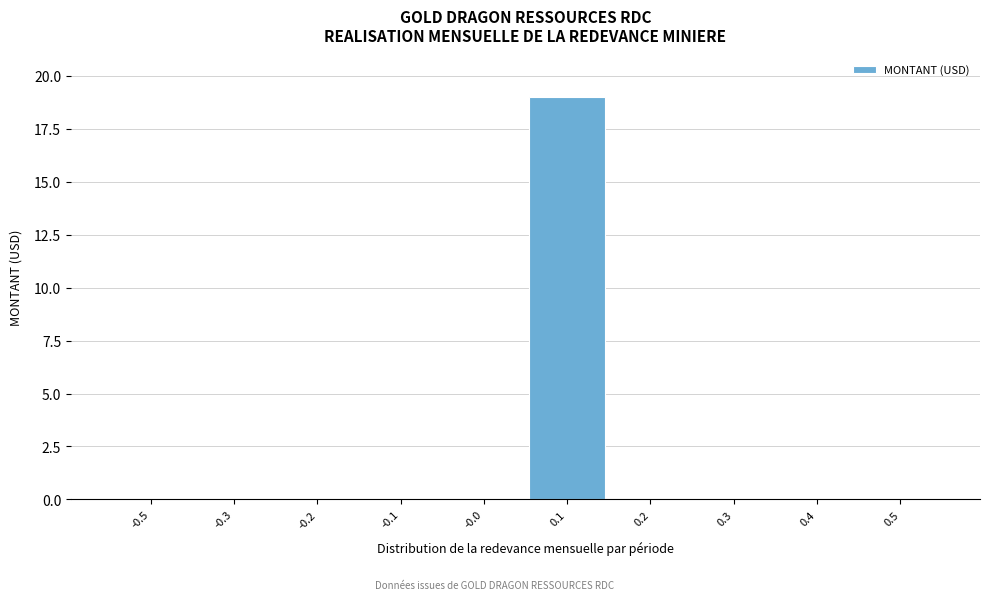

Reading left to right, transcribe all the data shown in this chart.

-0.5=0	-0.3=0	-0.2=0	-0.1=0	-0.0=0	0.1=19	0.2=0	0.3=0	0.4=0	0.5=0